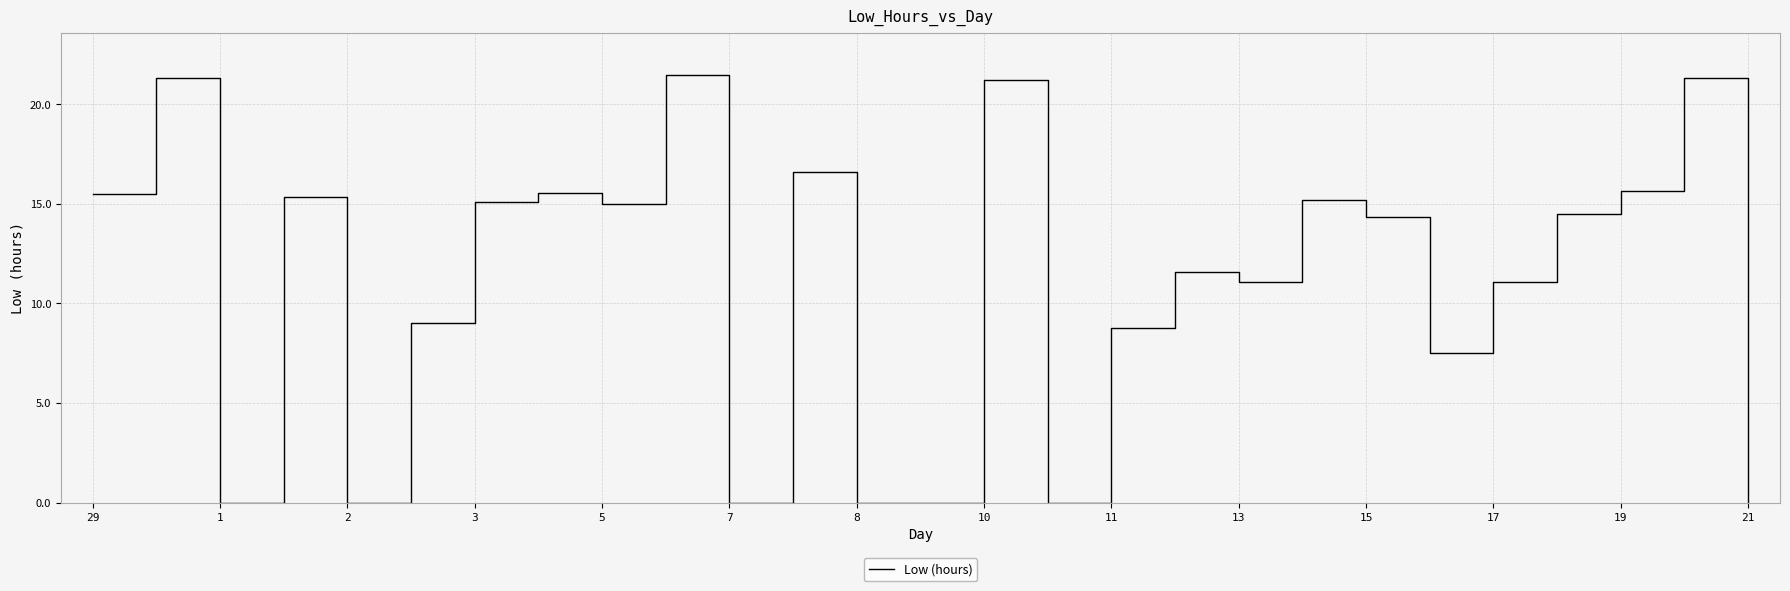

What is the greatest value displayed?

21.4